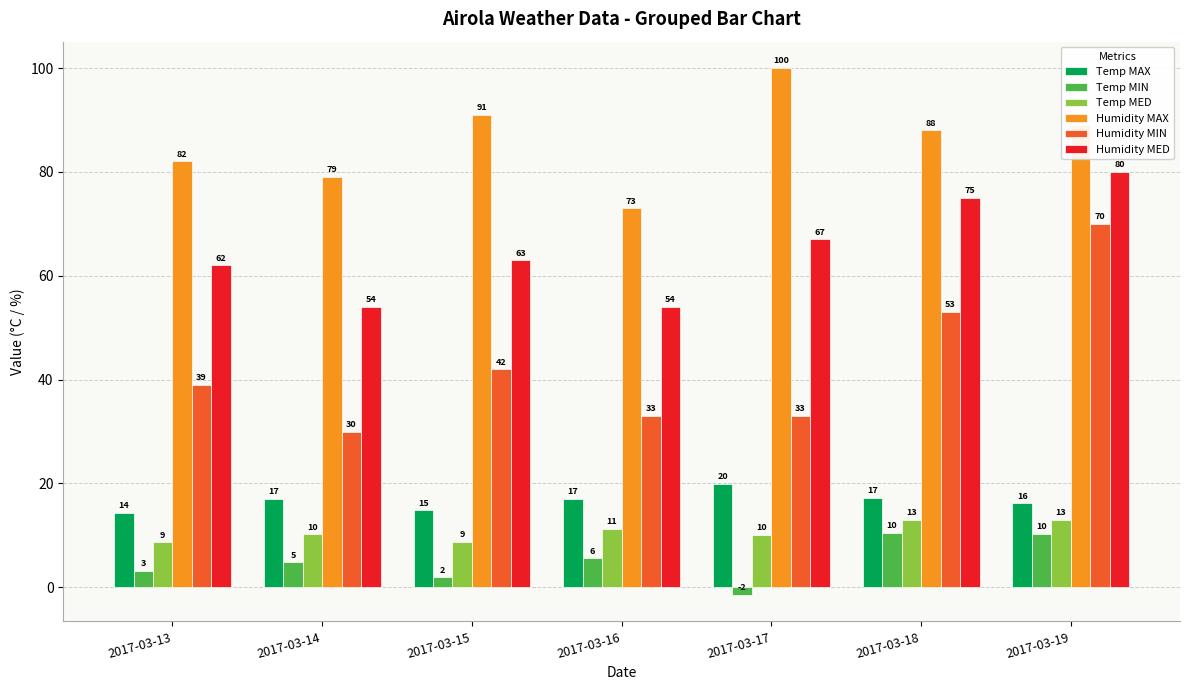

At 2017-03-13, list the series in order from largest to smallest.

Humidity MAX, Humidity MED, Humidity MIN, Temp MAX, Temp MED, Temp MIN